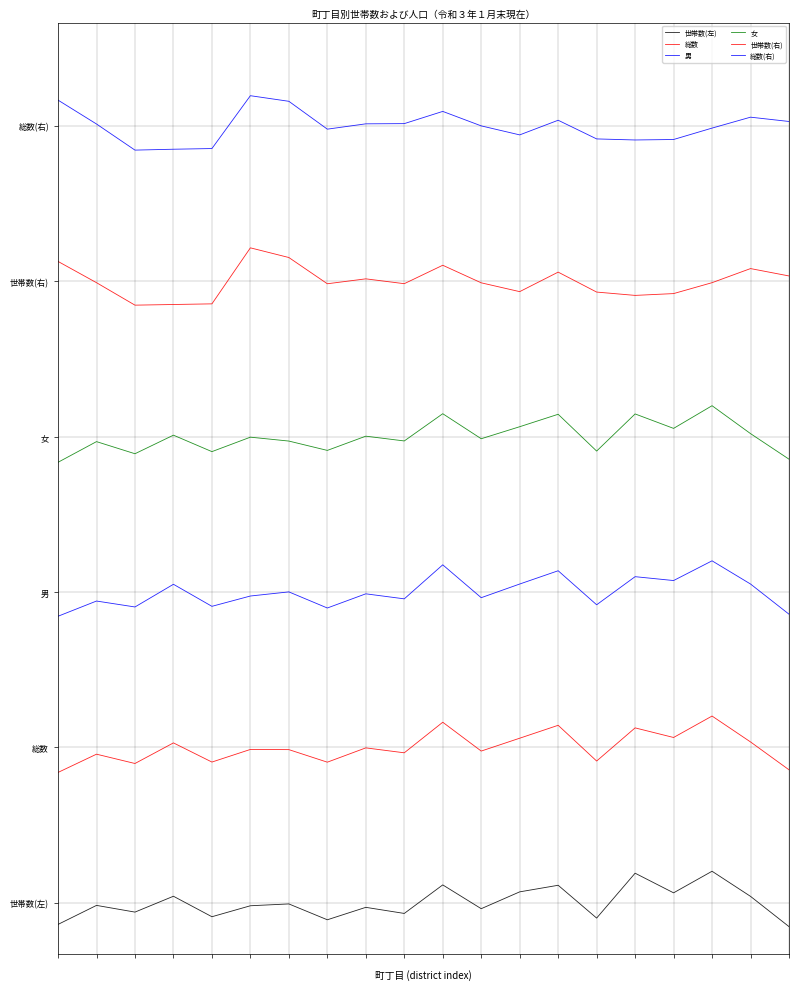

Reading left to right, transcribe all the data shown in this chart.

世帯数(左): -41.9	-5.2	-18.1	12.5	-27.1	-5.9	-2.4	-33.0	-9.0	-20.7	34.4	-11.5	21.0	33.7	-29.7	57.0	19.1	60.8	12.2	-46.2
総数: 251.6	286.9	268.9	308.7	271.7	296.1	295.7	271.5	299.1	289.6	348.6	292.9	317.8	342.7	273.7	337.7	319.1	360.6	310.6	256.7
男: 553.3	582.7	571.3	615.1	572.5	592.4	600.4	569.3	596.7	586.9	652.7	589.2	615.6	641.2	575.5	629.8	622.3	660.4	615.6	557.3
女: 850.7	890.6	867.2	903.1	871.3	899.2	891.7	873.7	901.2	891.9	944.5	896.2	919.4	943.5	872.4	944.1	916.2	960.0	906.1	856.7
世帯数(右): 1238.7	1197.7	1154.2	1155.5	1156.8	1265.0	1246.3	1195.6	1205.1	1195.7	1231.3	1197.4	1180.4	1218.1	1179.5	1173.1	1176.6	1197.7	1224.9	1210.7
総数(右): 1550.3	1504.2	1453.7	1455.4	1456.8	1558.8	1548.0	1494.2	1504.5	1504.9	1528.5	1500.5	1483.1	1511.4	1475.4	1473.3	1474.2	1496.3	1517.4	1509.0